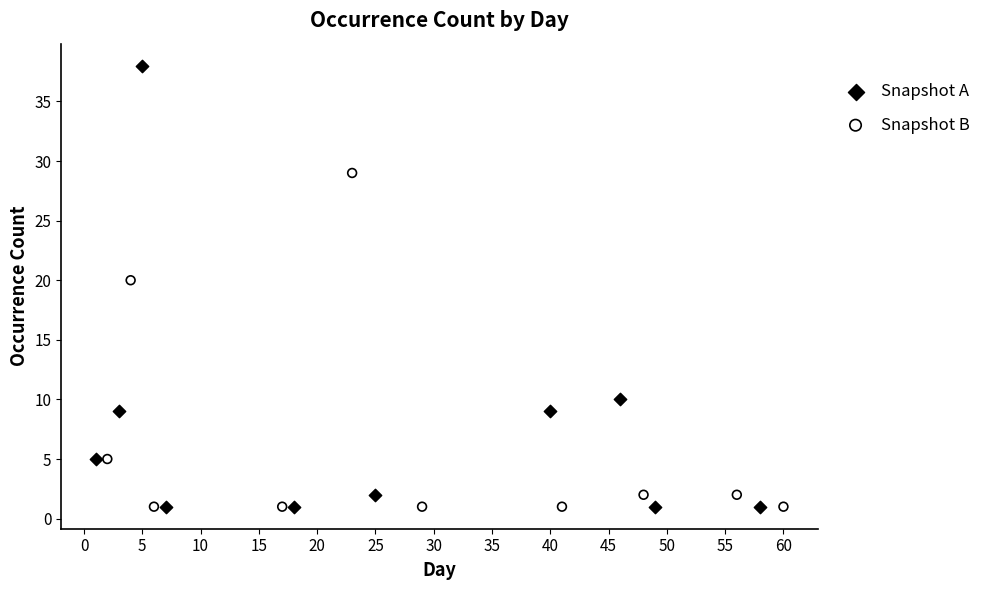

What are all the series names shown in the legend?

Snapshot A, Snapshot B